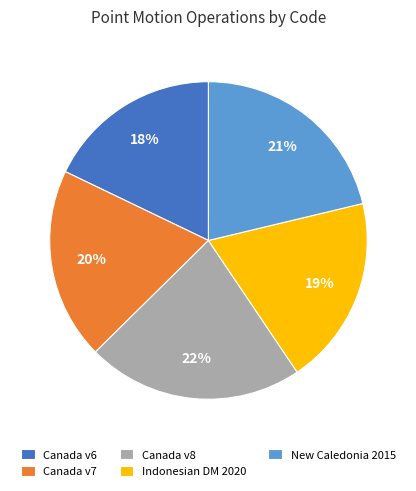

To the nearest percent, what is the difference between the New Caledonia 2015 and Canada v8 slice percentages?

1%